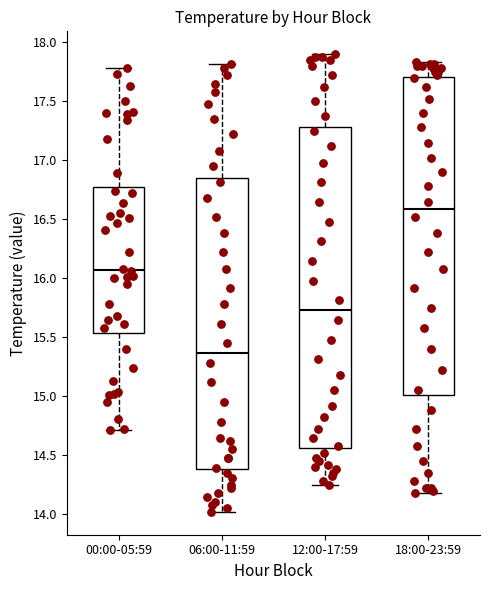

Where does the median line of the box for 12:00-17:59 sit on the y-axis? The values are not printed on the chart, so give them approximately, as read against the axis.

15.75